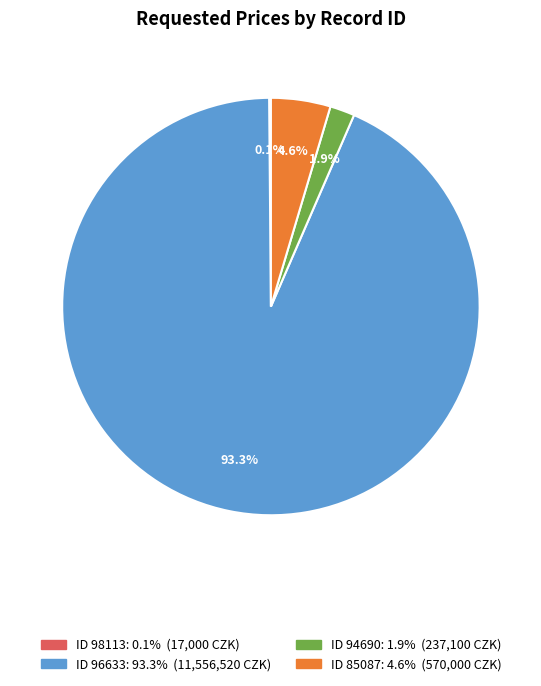

Is there any slice that represents more than half of the pie?

Yes